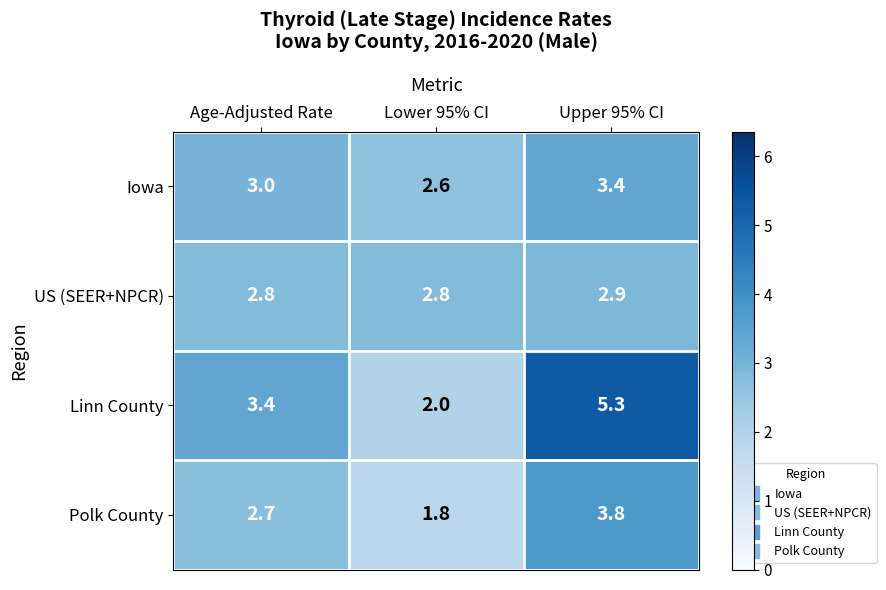

Which label corresponds to the largest value in the chart?

Upper 95% CI